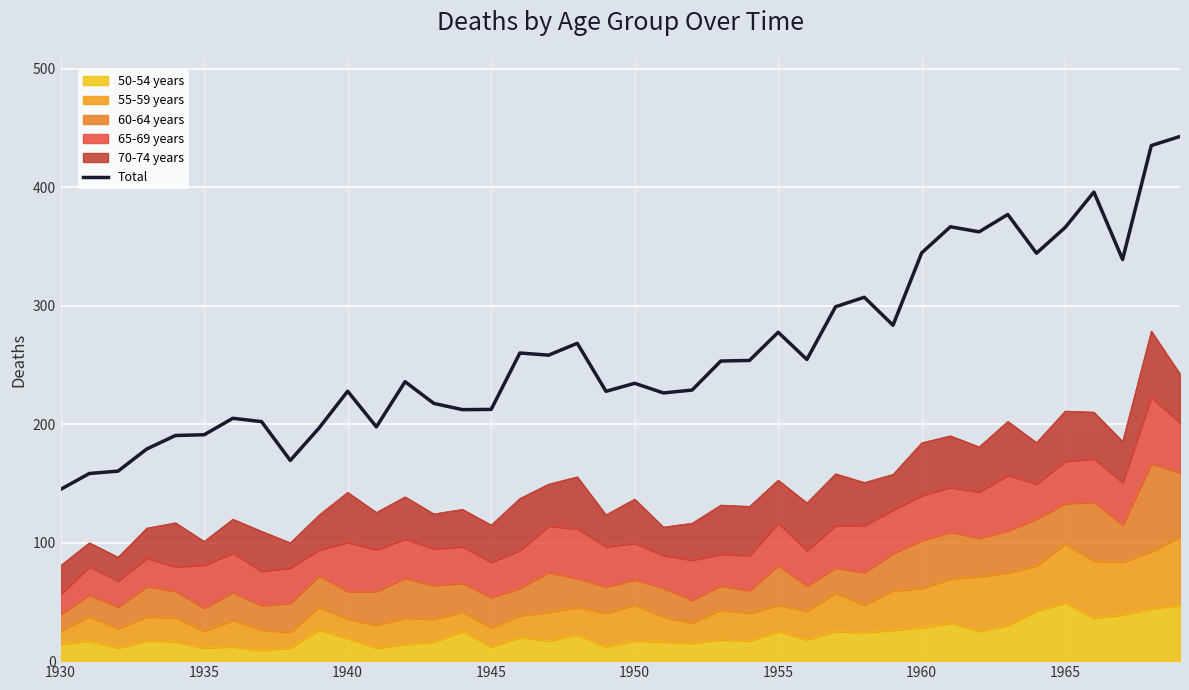

At which category does the chart reach its minimum across all series?

1930